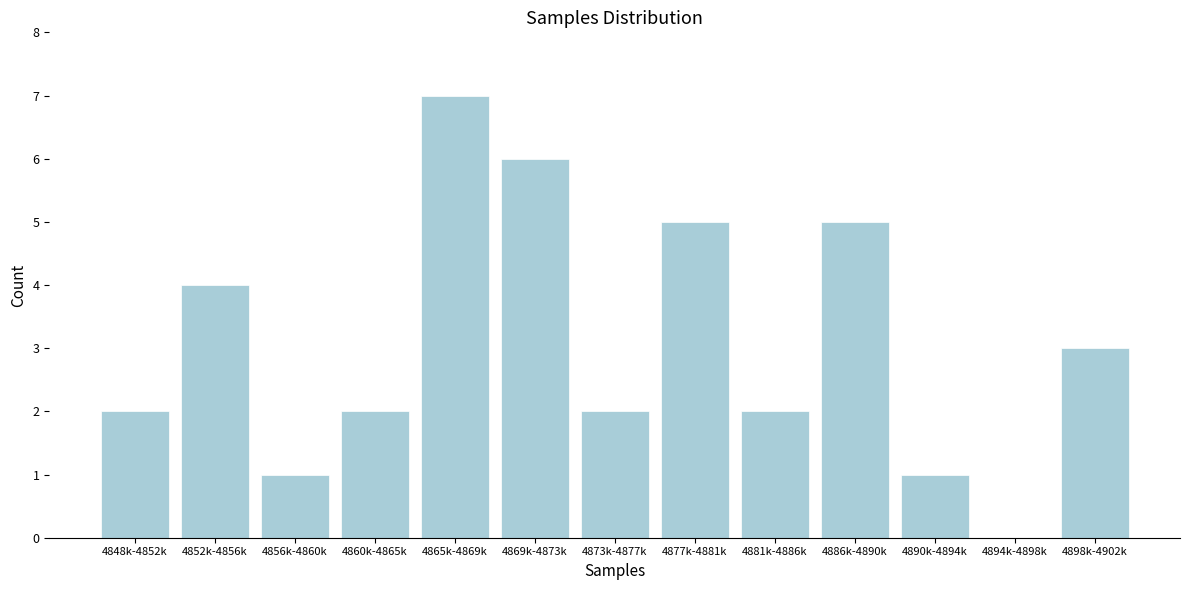

Reading right to left, what are all the values shown in this chart?

4898k-4902k=3	4894k-4898k=0	4890k-4894k=1	4886k-4890k=5	4881k-4886k=2	4877k-4881k=5	4873k-4877k=2	4869k-4873k=6	4865k-4869k=7	4860k-4865k=2	4856k-4860k=1	4852k-4856k=4	4848k-4852k=2